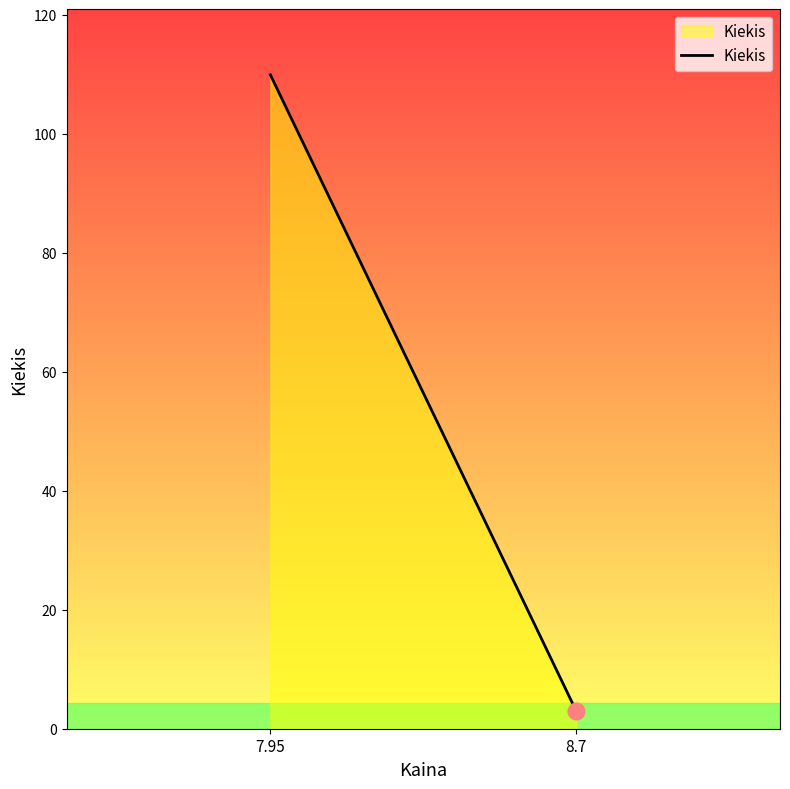

What is the approximate value at 8.7?

3